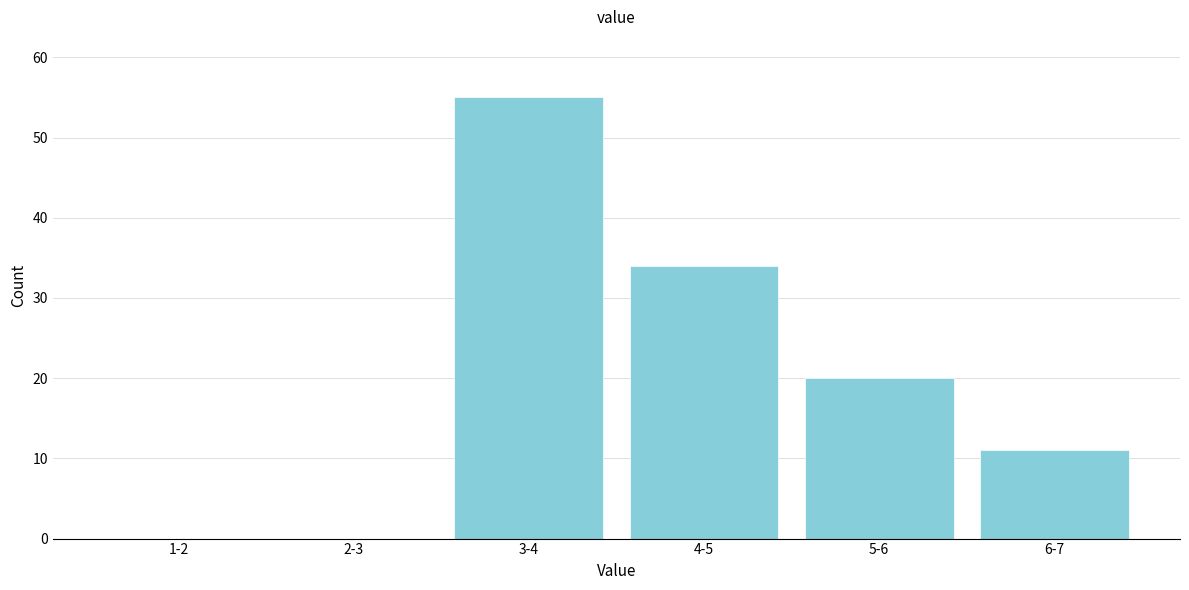

Reading left to right, what are all the values shown in this chart?

1-2=0	2-3=0	3-4=55	4-5=34	5-6=20	6-7=11